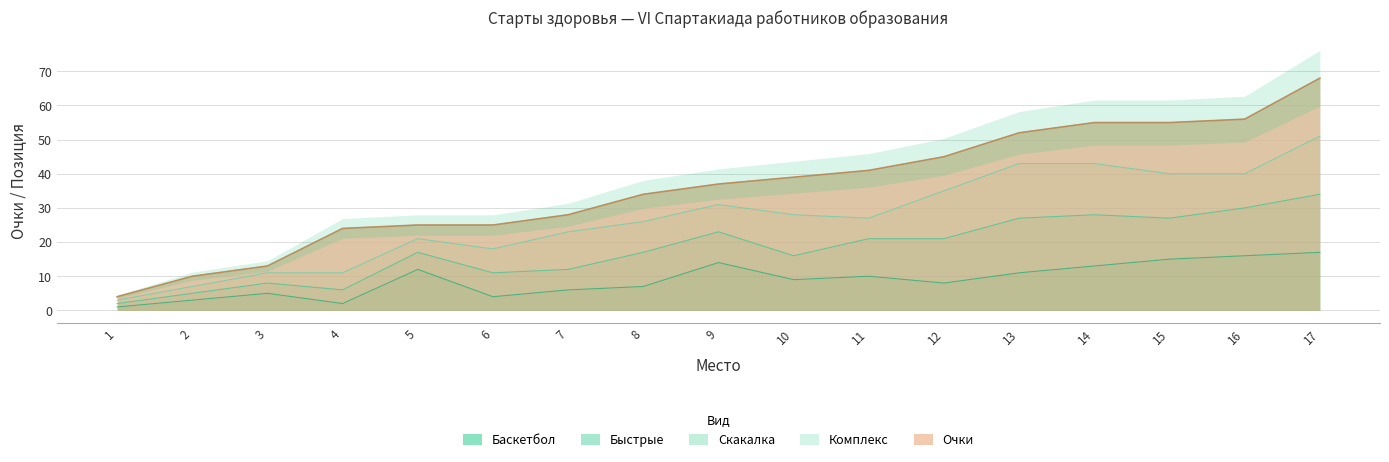

What is the value of the Очки point at the 11th from the left?

41